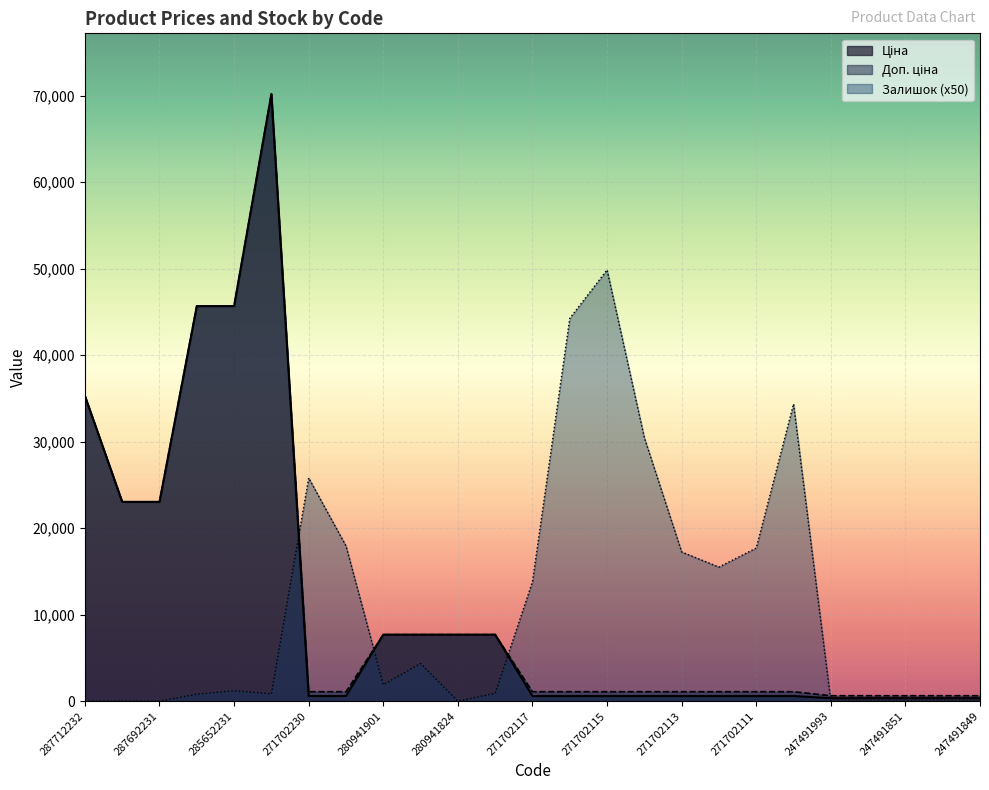

Between which two adjacent categories do Залишок and Ціна first intersect?

285672232 and 271702230